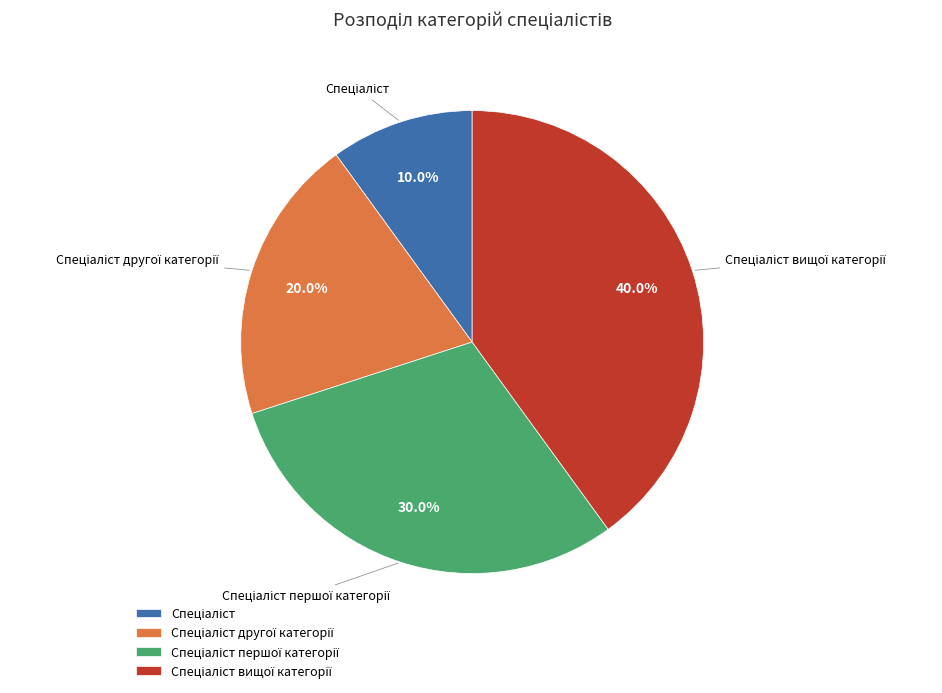

Is there a majority slice in this chart?

No